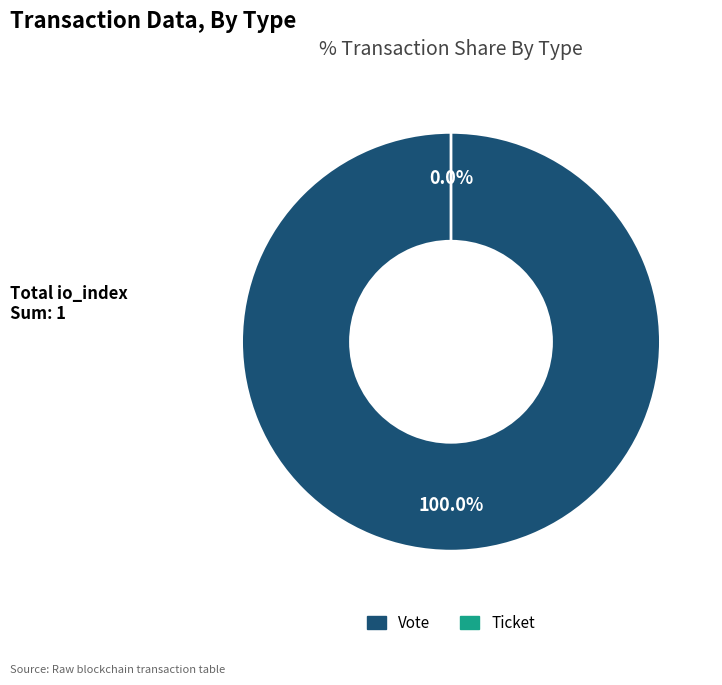

Which slice is the largest?

Vote